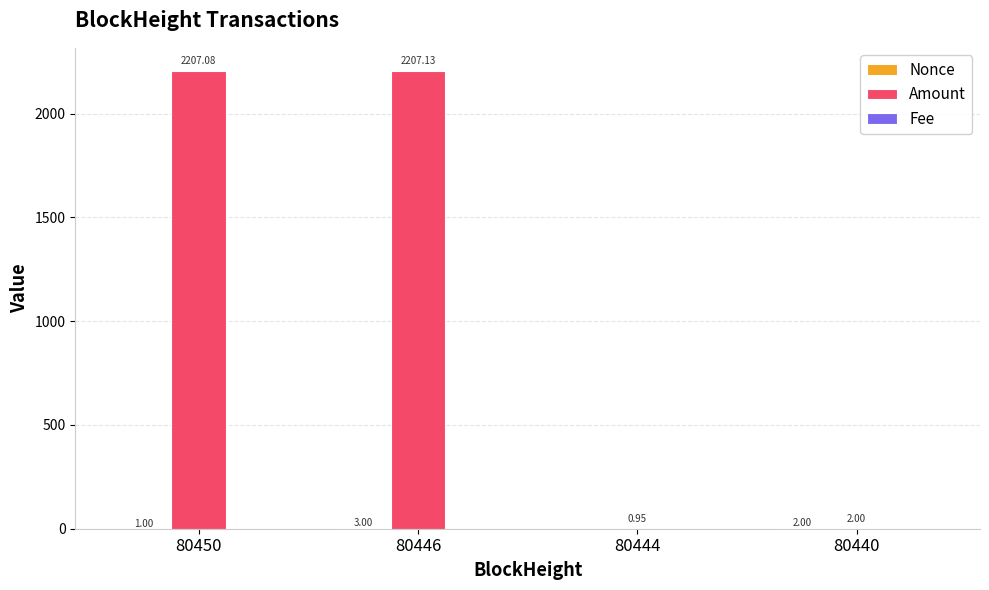

How many values in the Amount series exceed 2207?

2